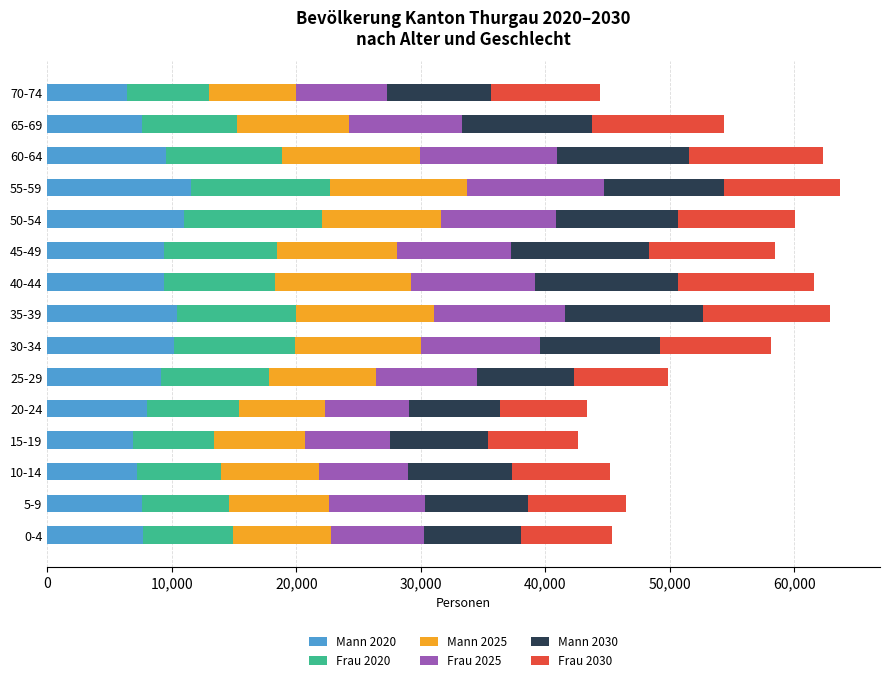

What is the total value across all series at 50-54?

60039